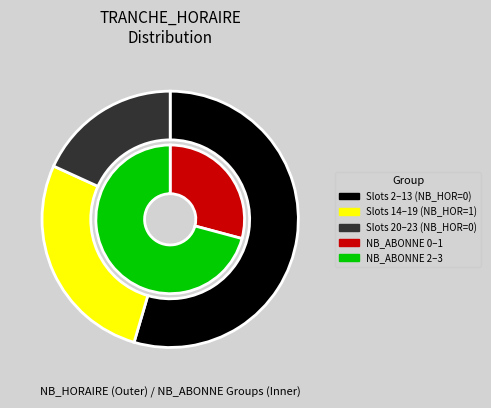

Is the sum of NB_HORAIRE=0 and NB_HORAIRE=1 greater than half?

Yes